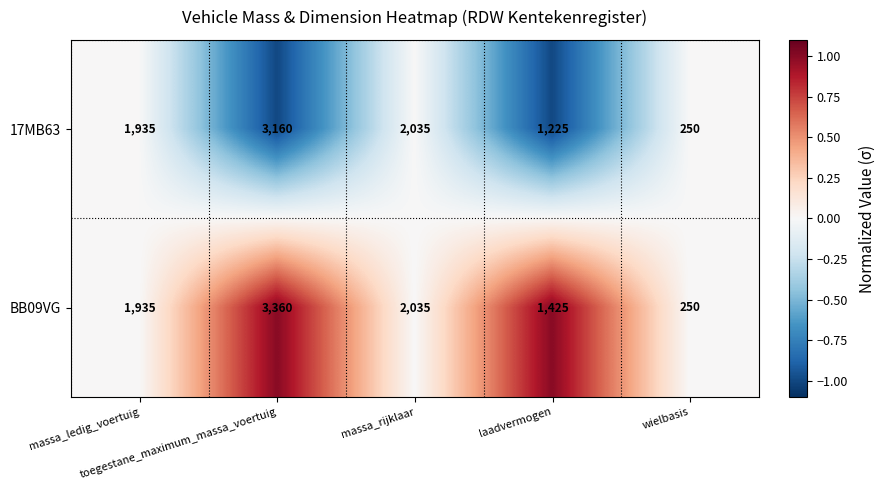

What is the minimum value shown in the chart?

250